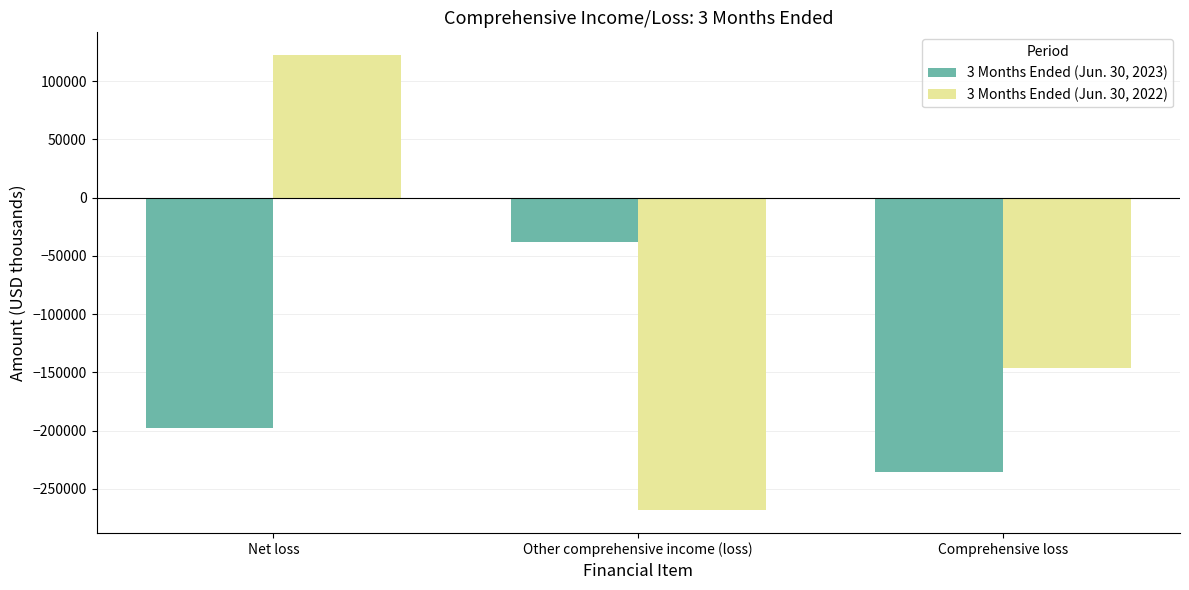

Which series has the largest range (max minus min)?

3 Months Ended (Jun. 30, 2022)